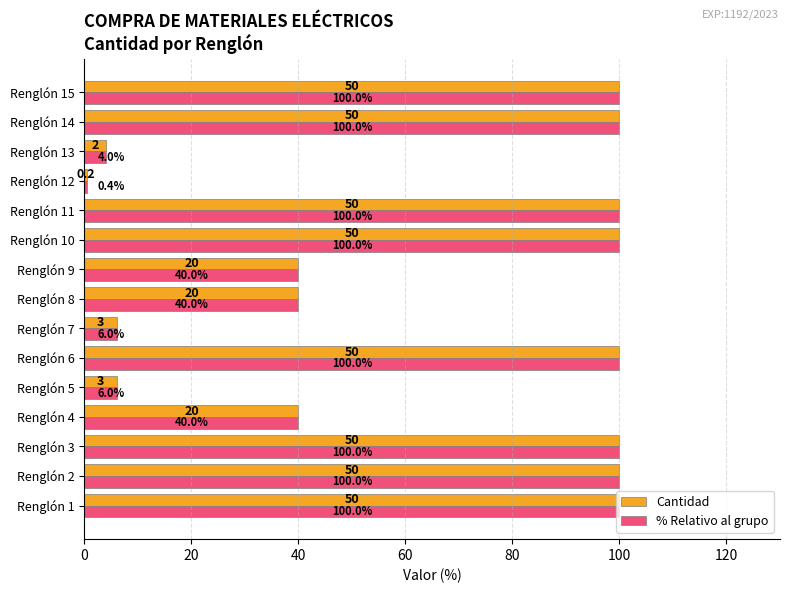

What is the minimum value for Cantidad?

0.4